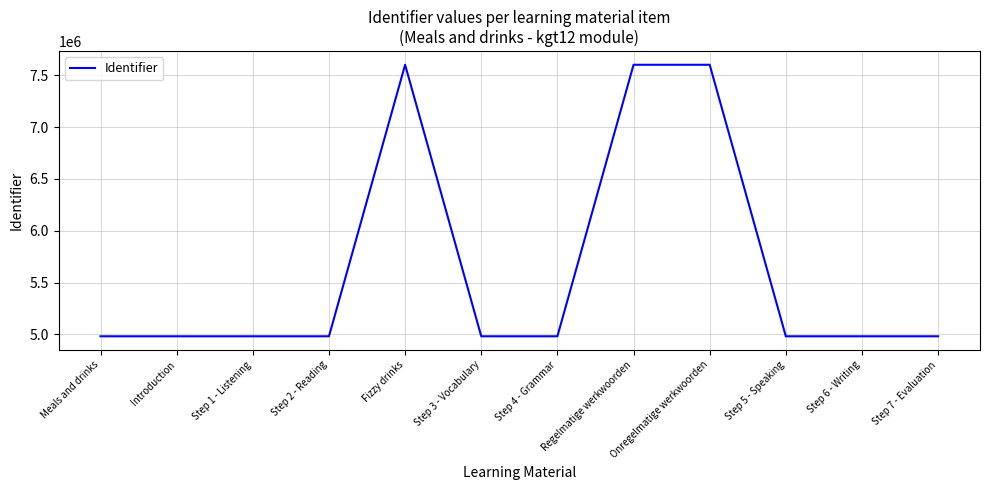

What is the maximum value shown in the chart?

7601127